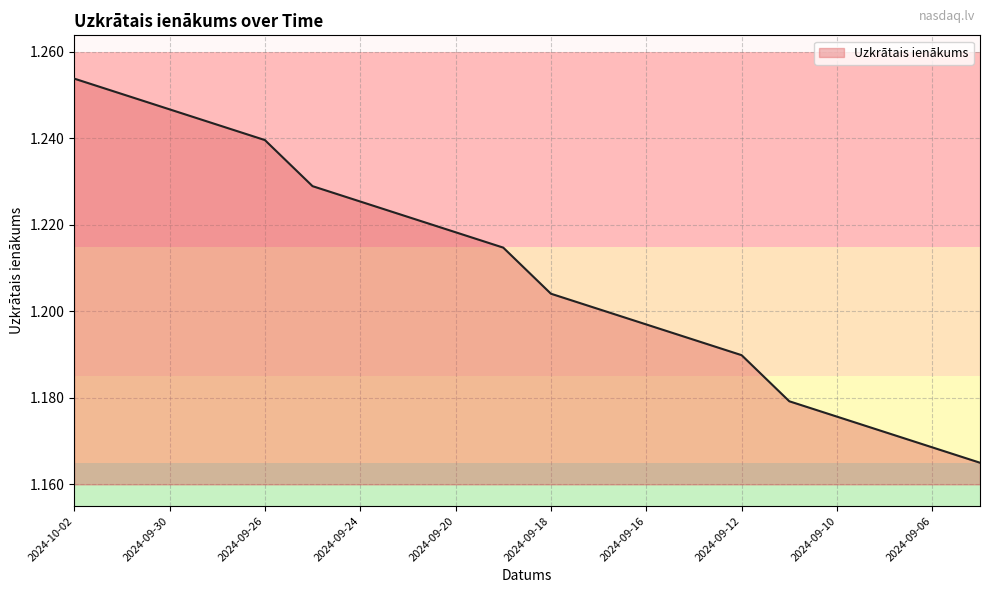

How many lines are shown in the chart?

1